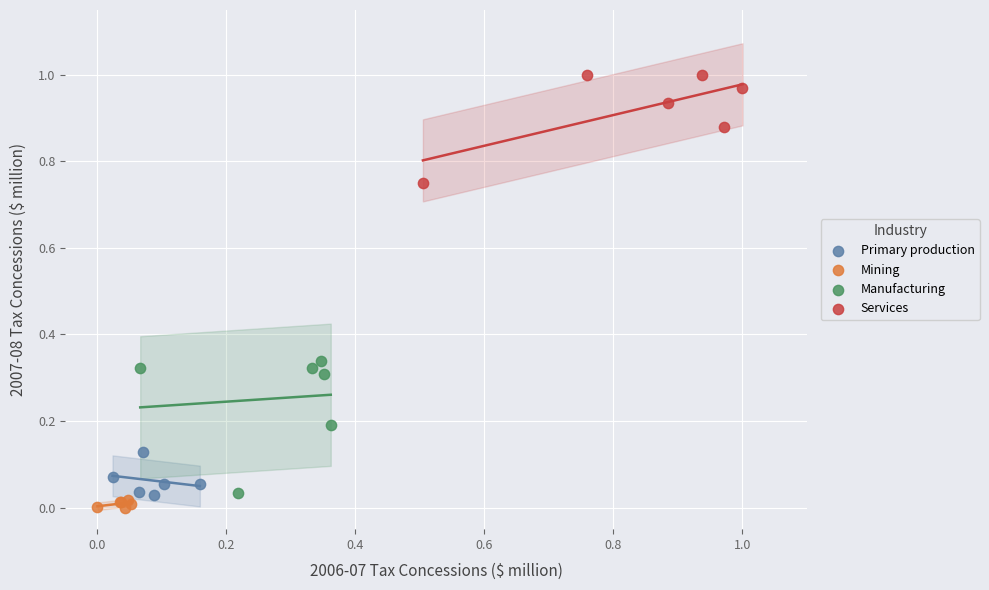

Which series contains the highest Y value?

Services